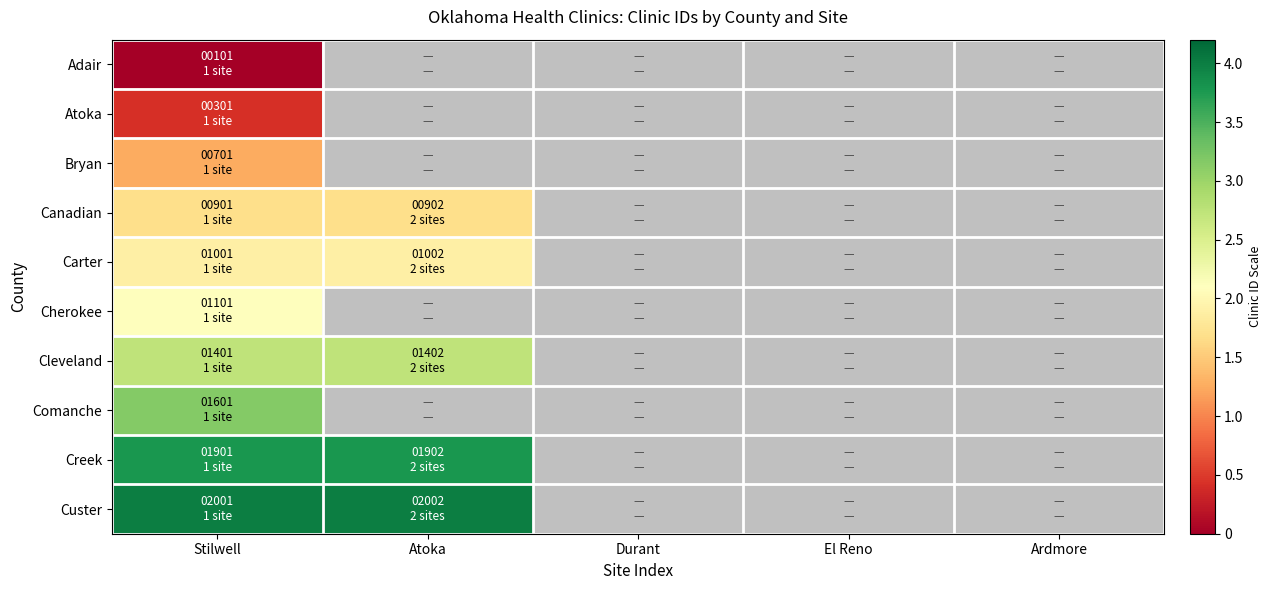

Between Stilwell and Ardmore, which is larger?

Ardmore